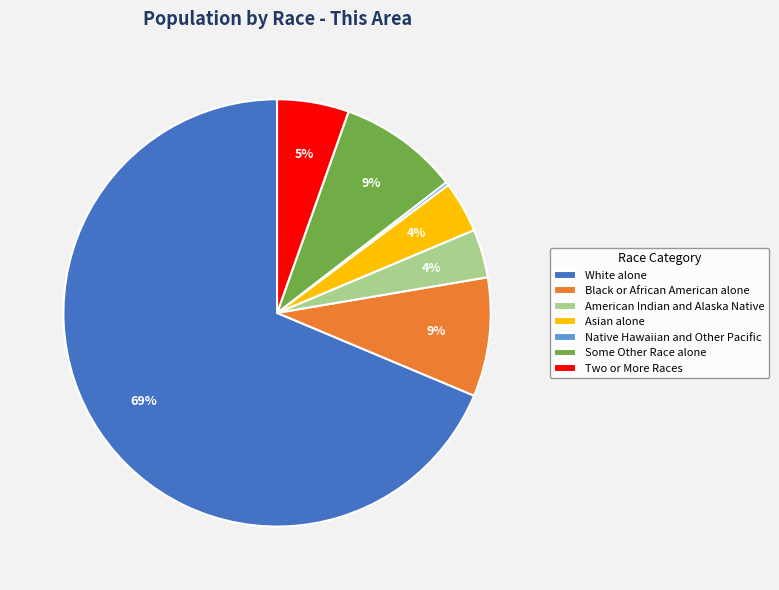

To the nearest percent, what portion does Black or African American alone represent?

9%